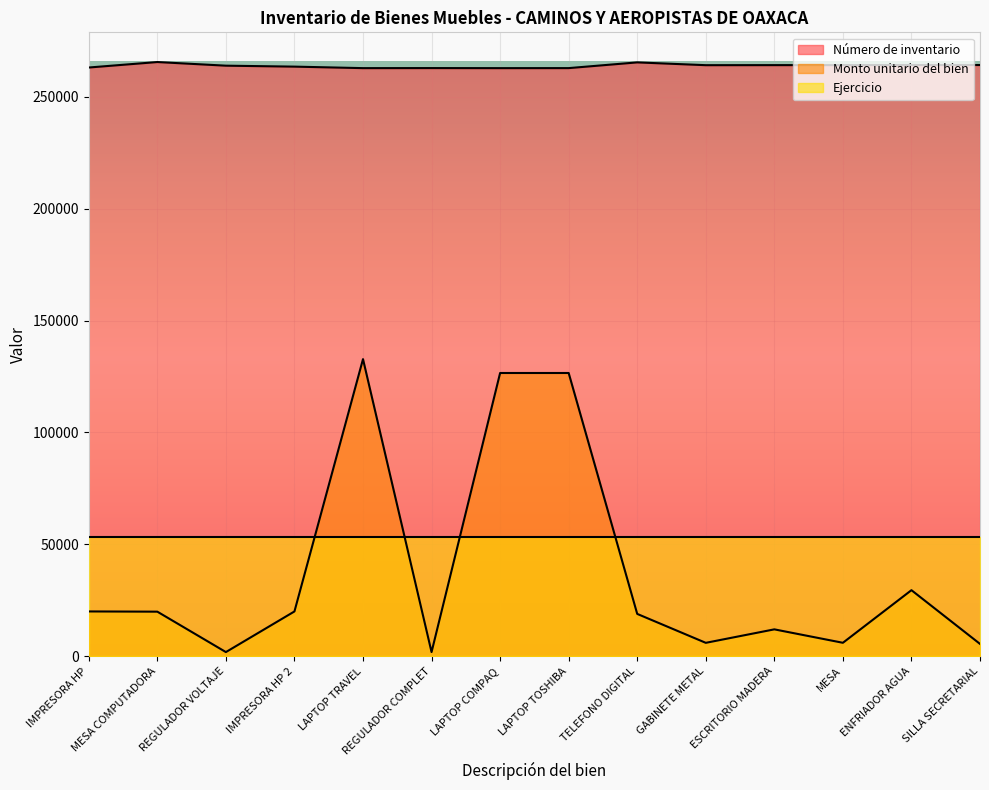

In Número de inventario, how many points are higher than both neighbors (excluding endpoints)?

3